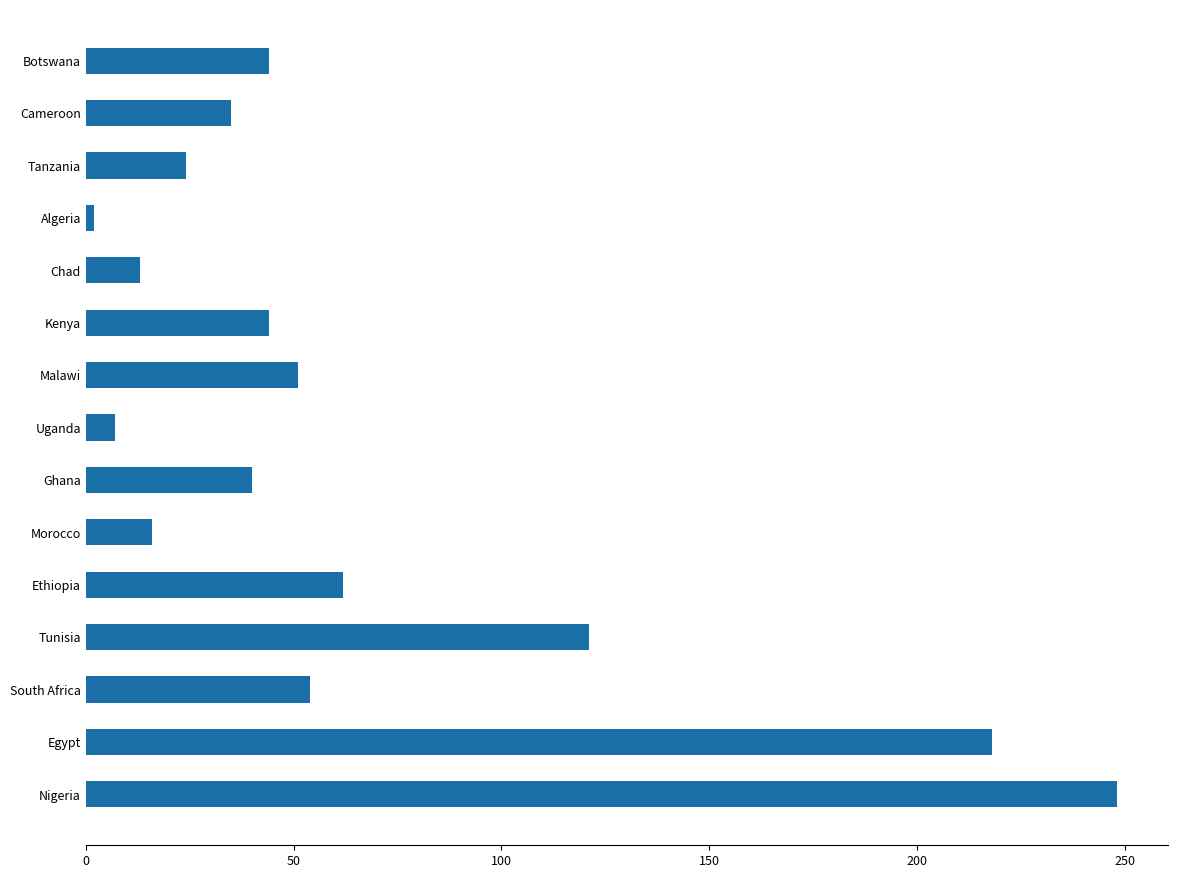

How many bars are there in total?

15